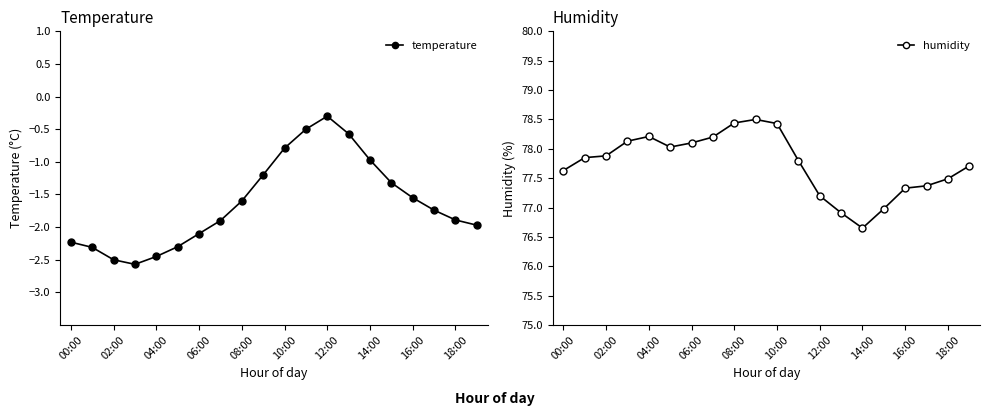

Does the chart have visible grid lines?

No